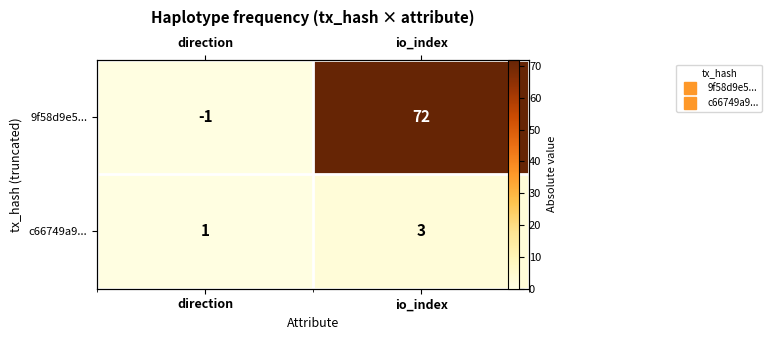

What is the sum of all c66749a9... values?

4